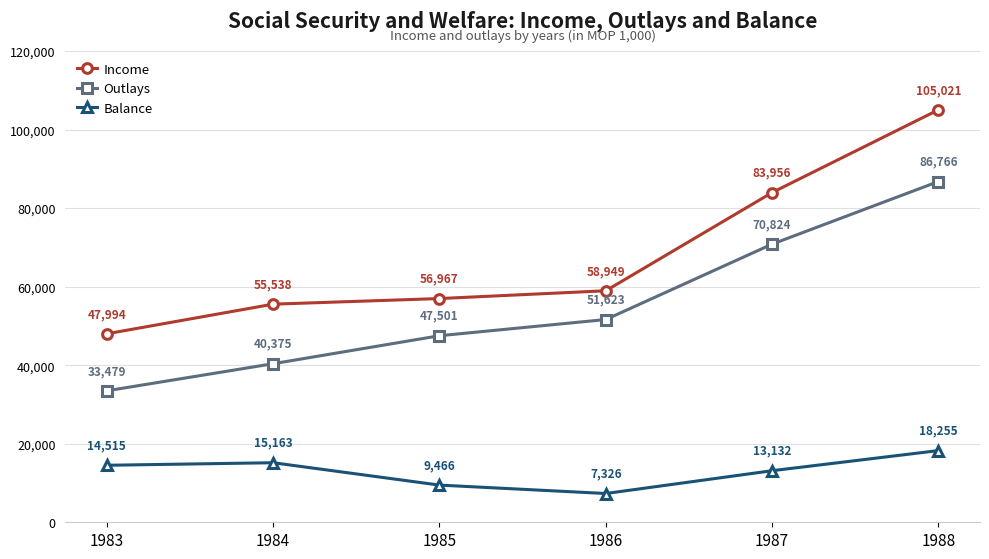

What is the smallest value displayed?

7326